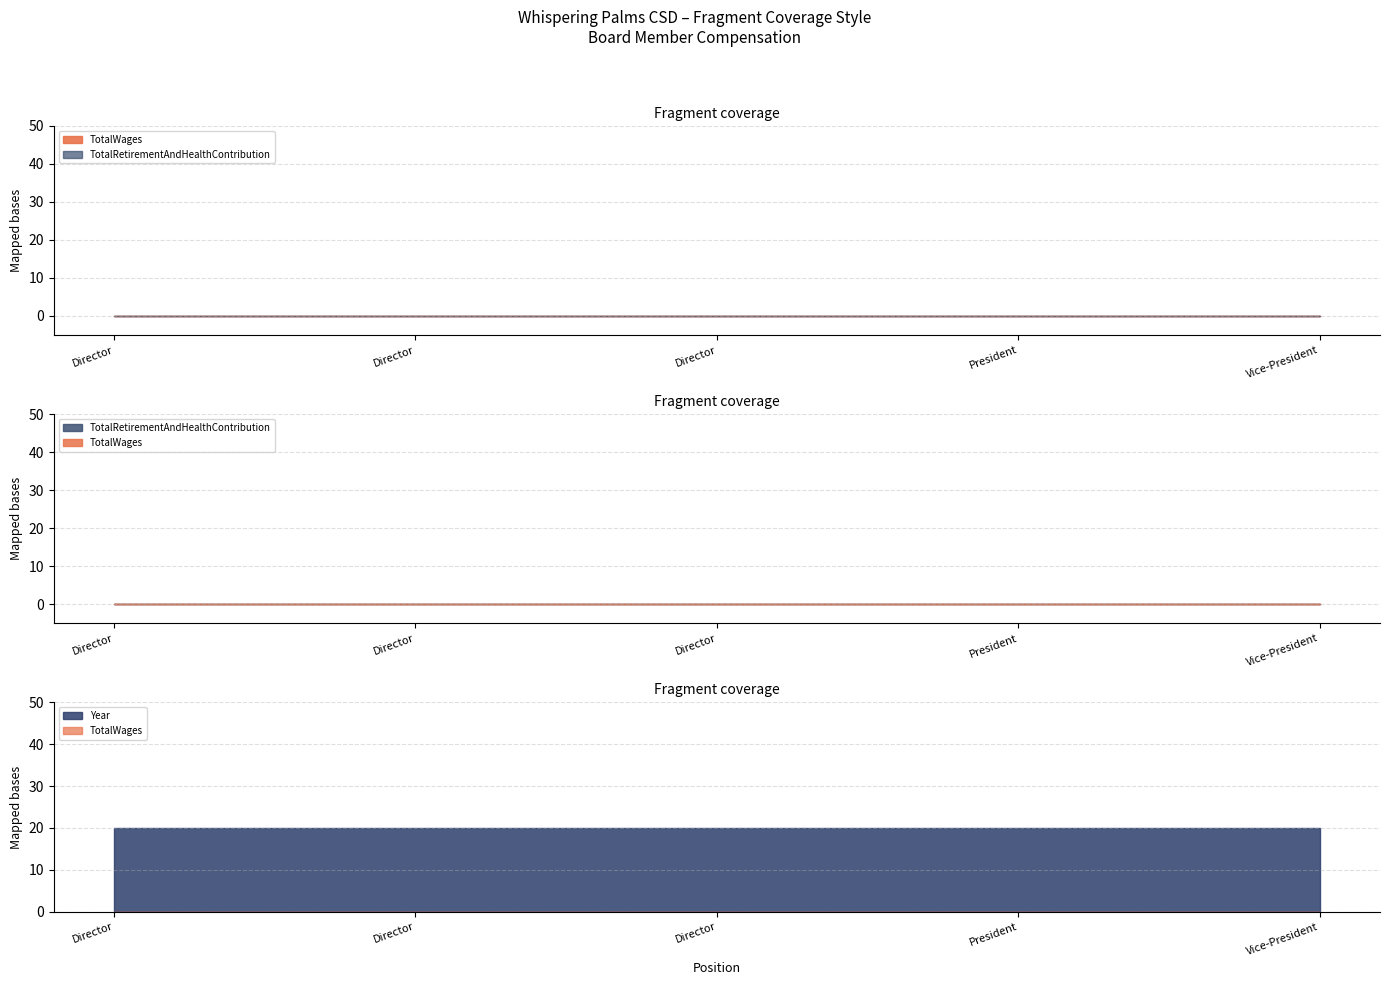

Is the value of Year at Director greater than the value of TotalWages at President?

Yes